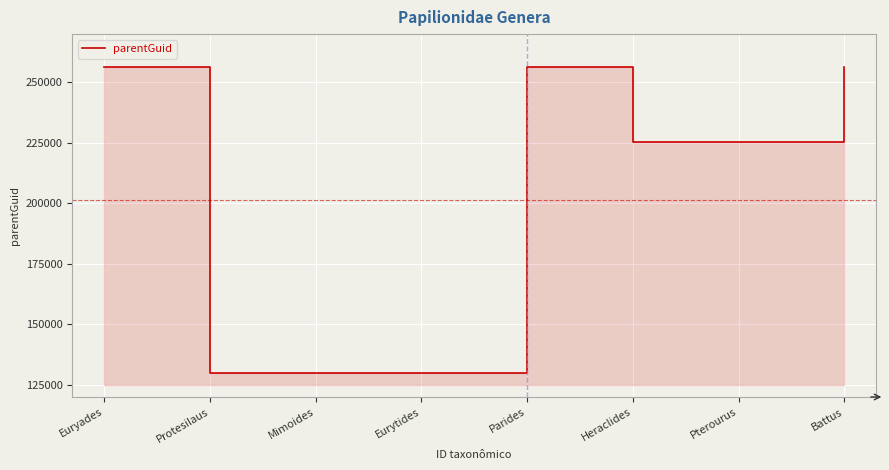

Approximately how many times larger is the value at Protesilaus compared to Euryades?

0.5